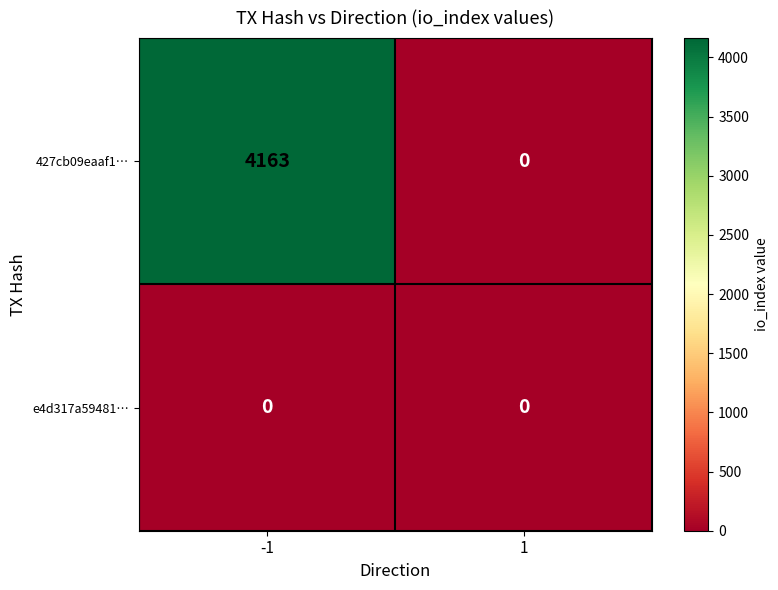

What is the spread (max minus min) of values at -1?

4163